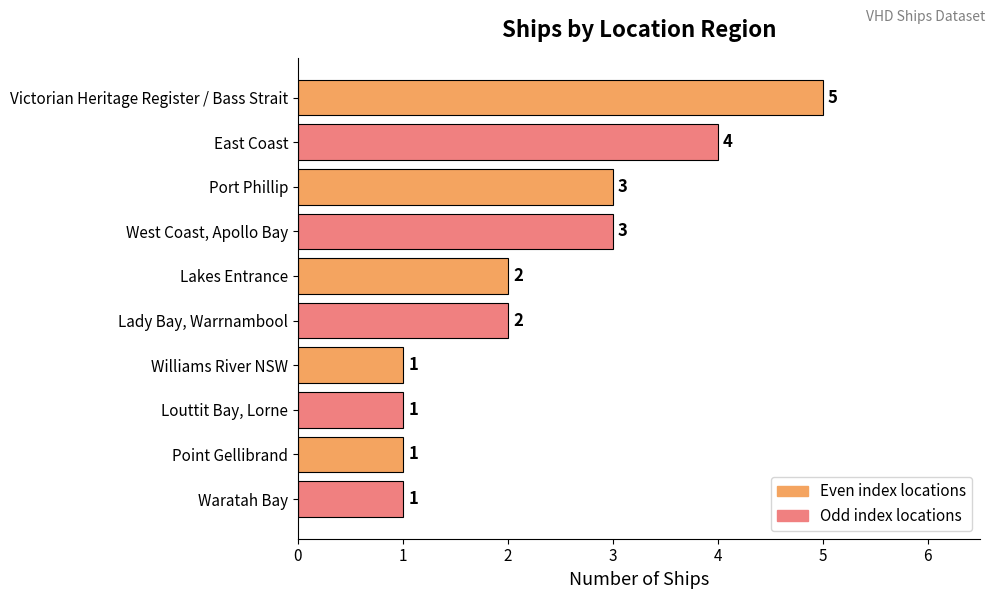

What is the ratio of the value at Lakes Entrance to the value at East Coast?

0.5